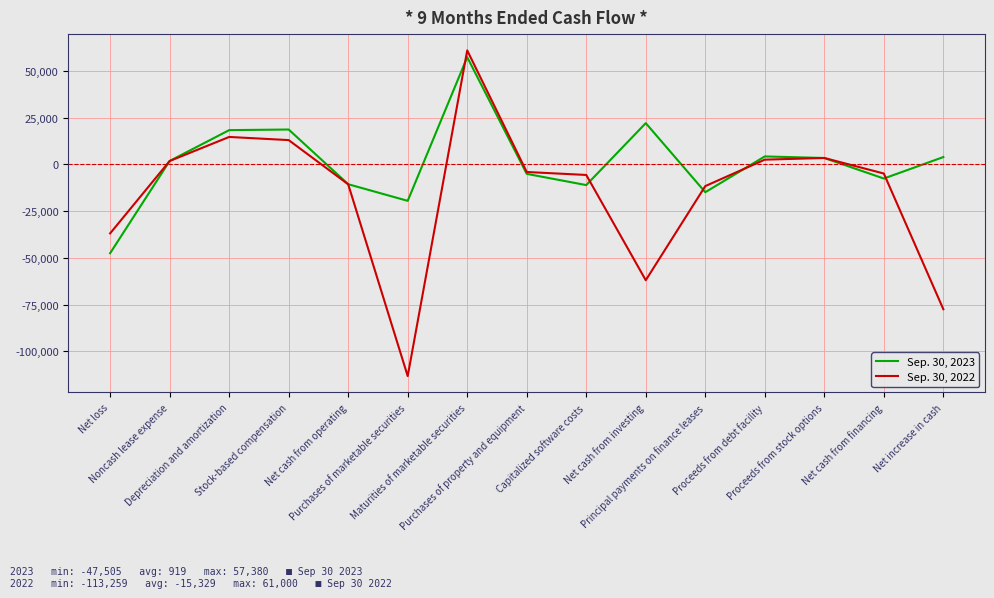

At which category does Sep. 30, 2023 reach its first local valley?

Purchases of marketable securities